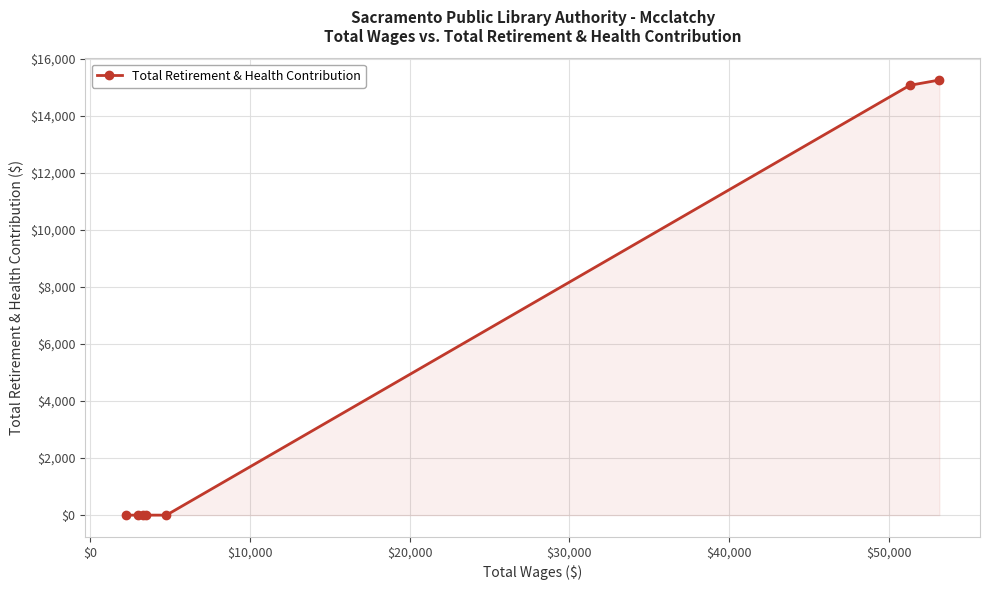

Count the number of values greater than 0.

2